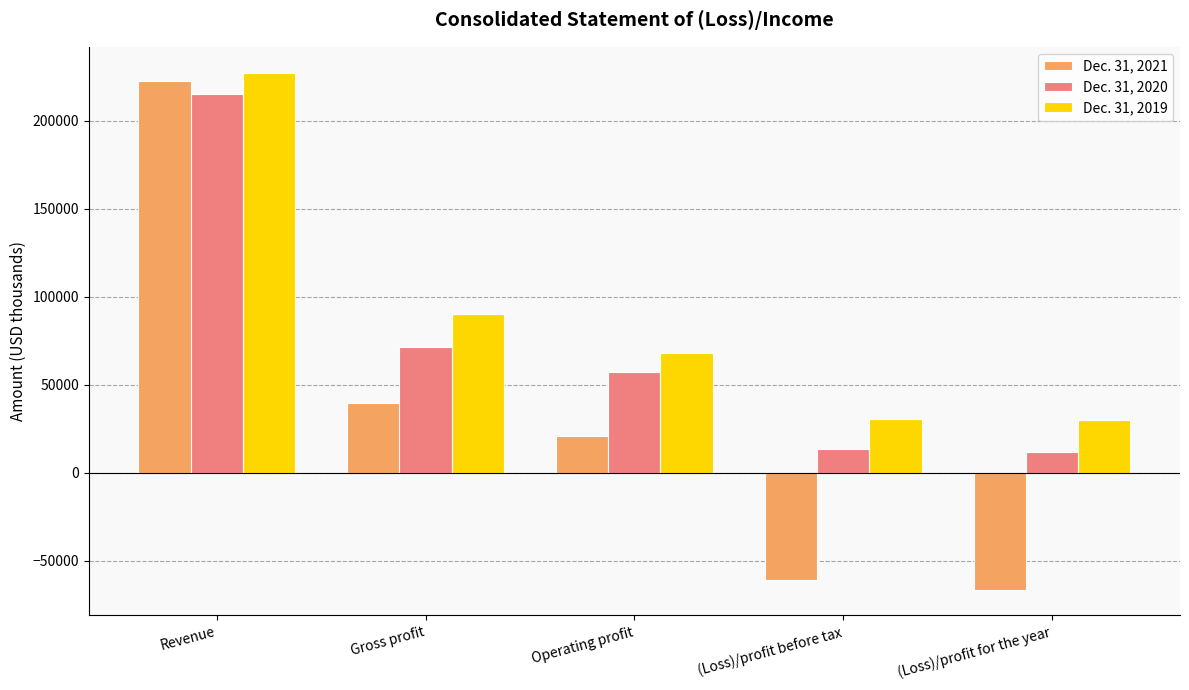

What is the value of the Dec. 31, 2020 bar at the 2nd from the left?

71301